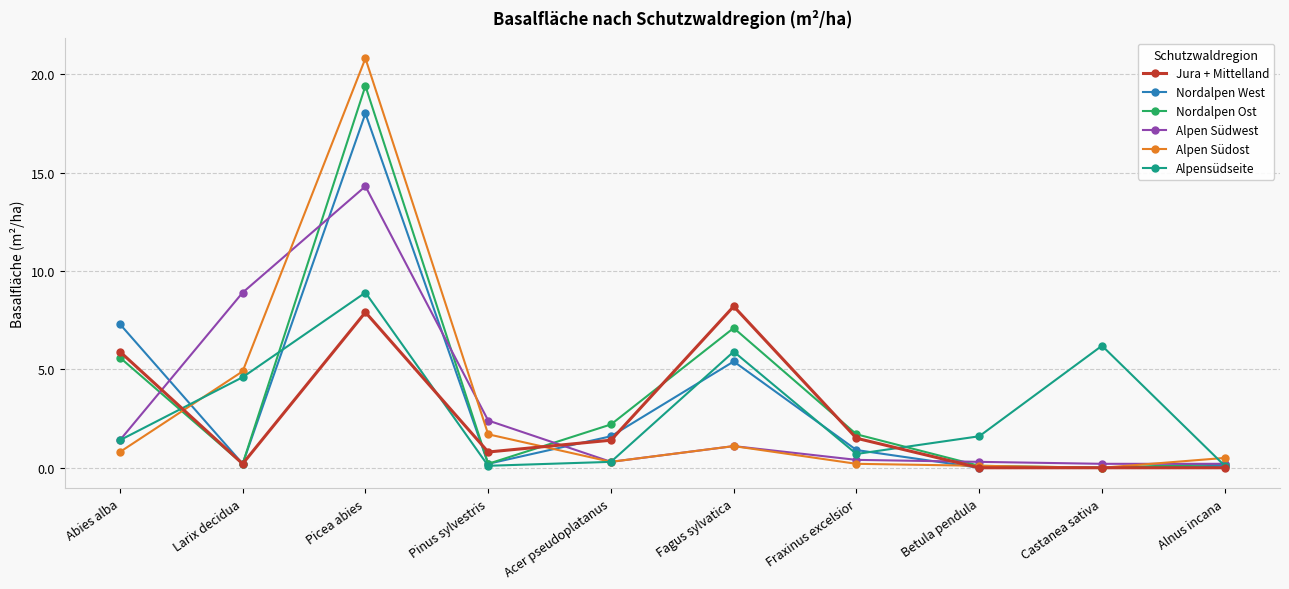

What is the value of the Alpensüdseite point at the 3rd from the left?

8.9